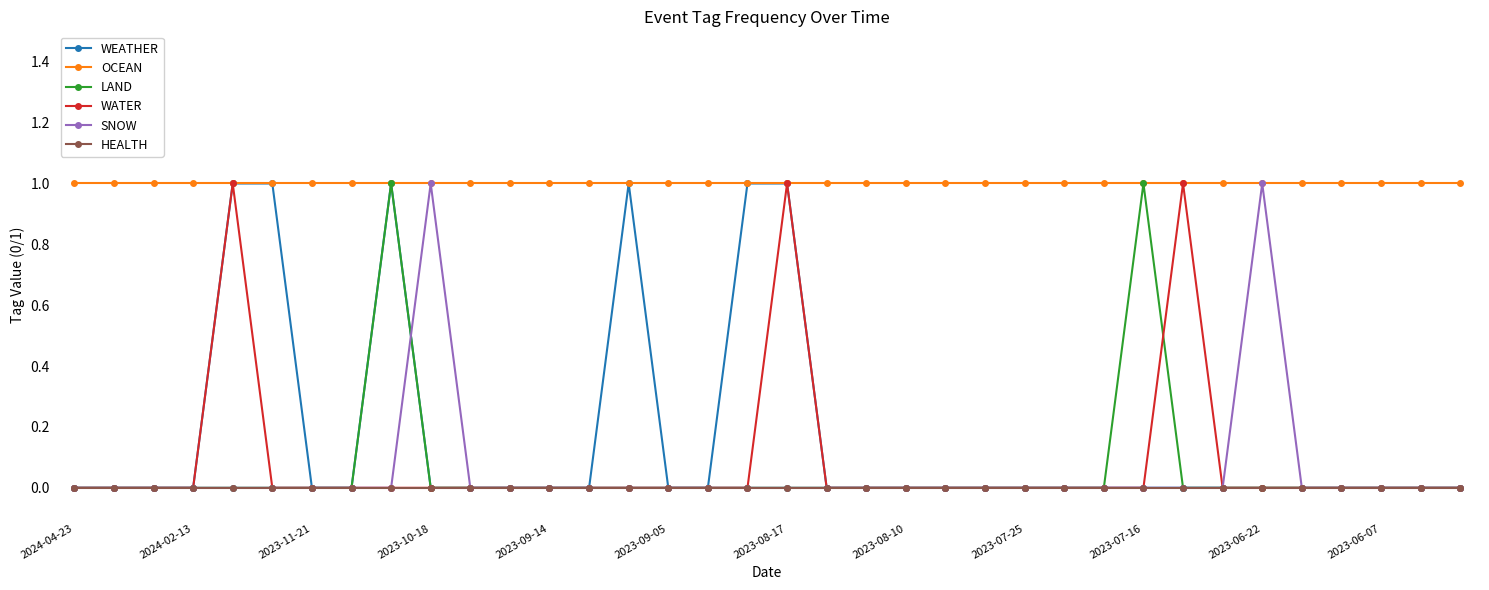

What is the value of the OCEAN point at the 21st from the left?

1